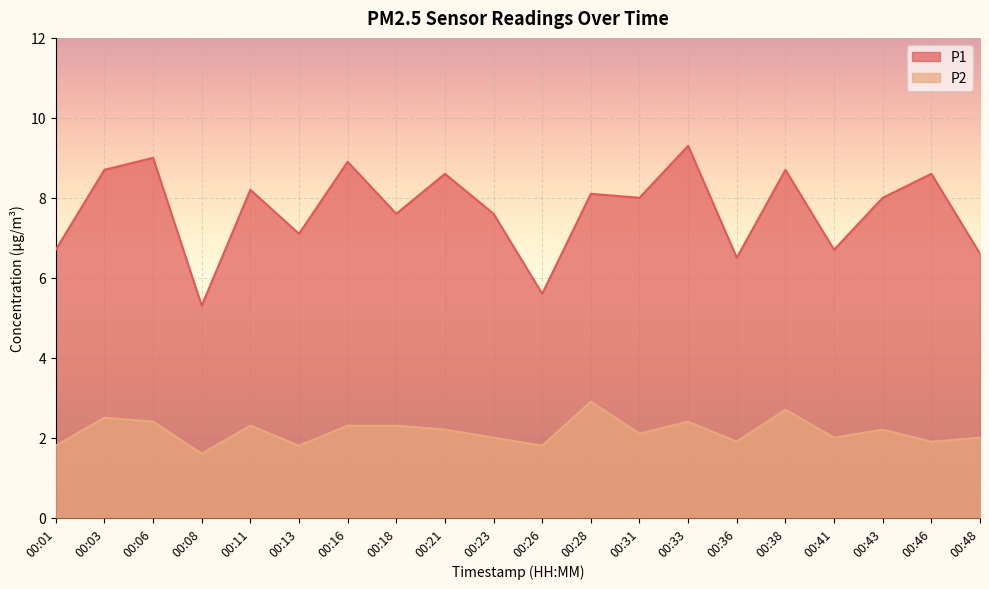

List the series in order of their overall mean, highest first.

P1, P2